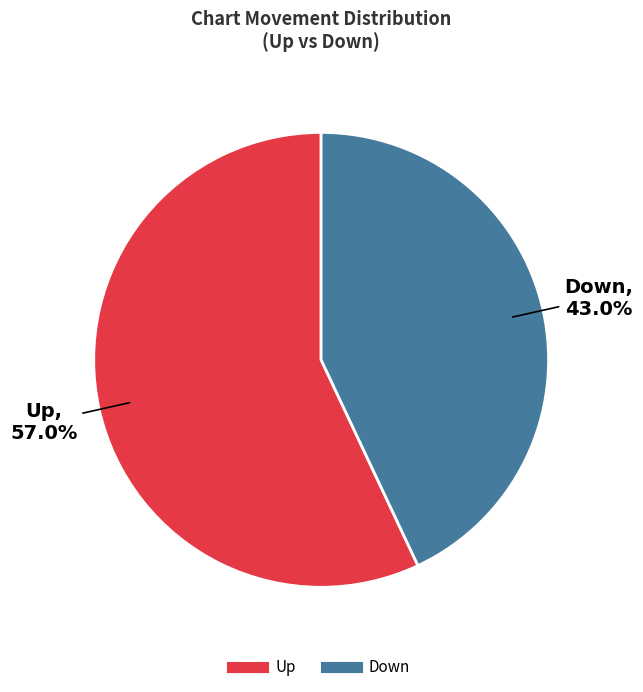

Rank the categories by value from highest to lowest.

Up, Down